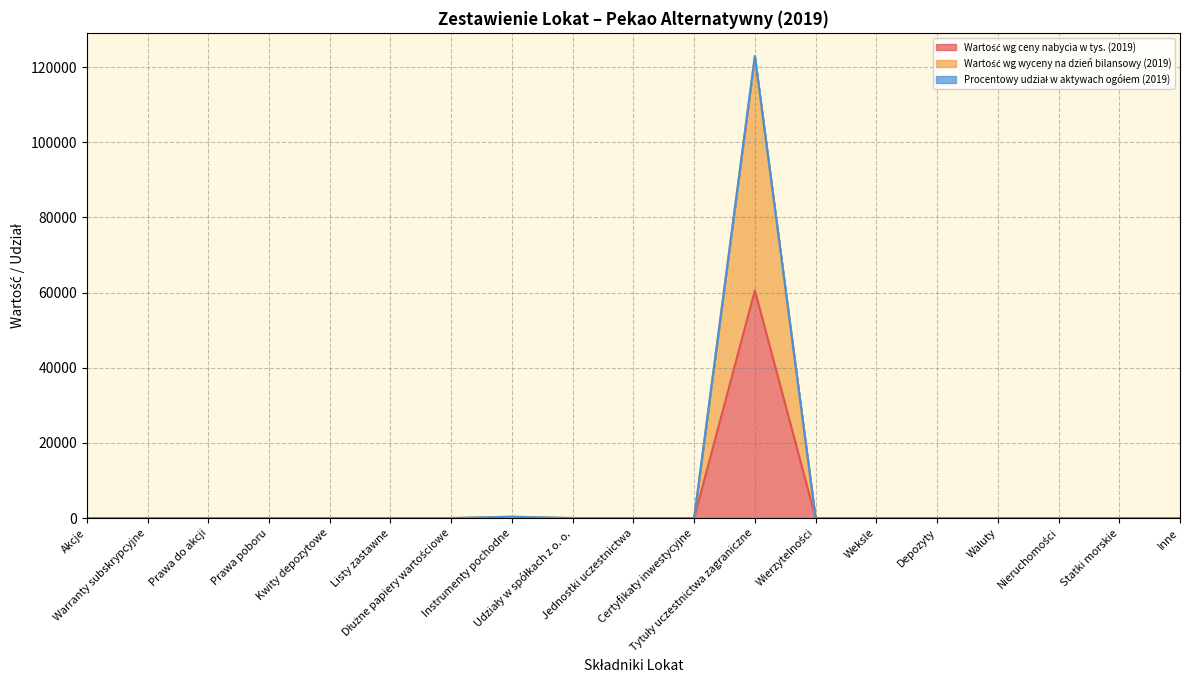

True or false: Wartość wg wyceny na dzień bilansowy (2019) and Procentowy udział w aktywach ogółem (2019) cross at least once.

False